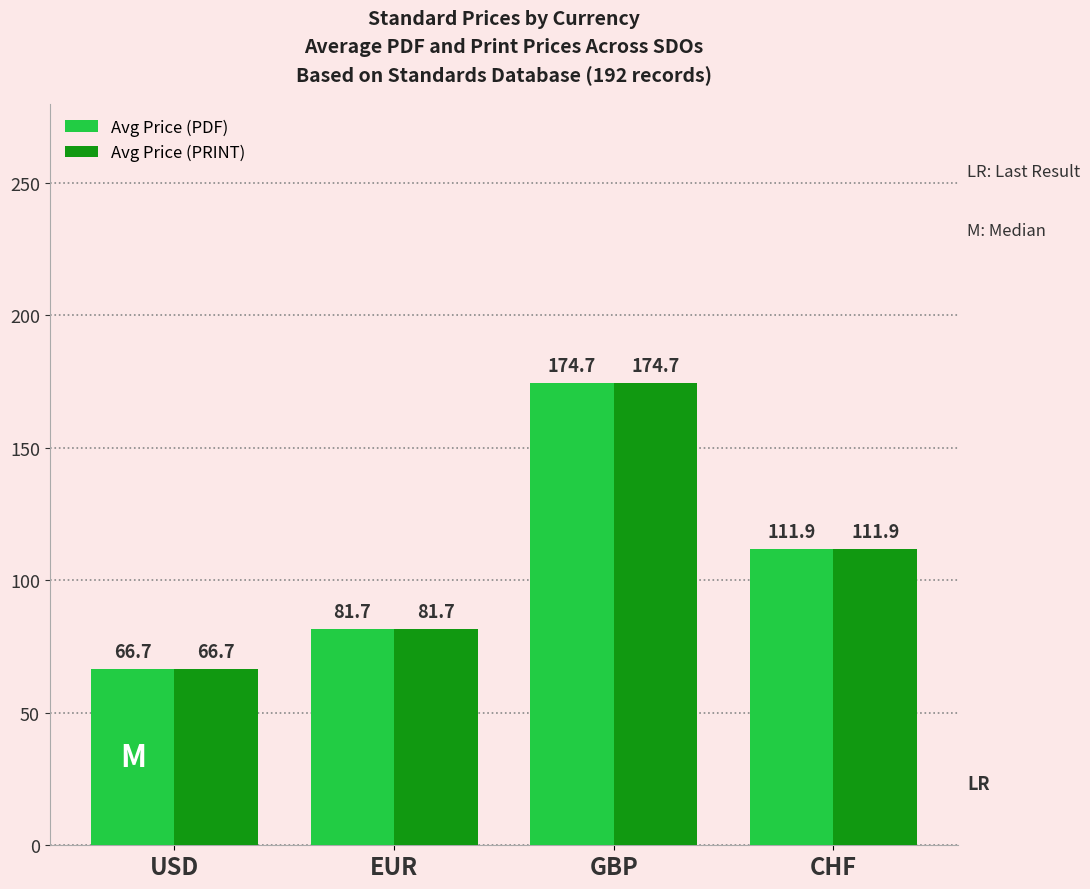

Reading right to left, what are all the values shown in this chart?

Avg Price (PDF): CHF=111.9	GBP=174.7	EUR=81.7	USD=66.7
Avg Price (PRINT): CHF=111.9	GBP=174.7	EUR=81.7	USD=66.7